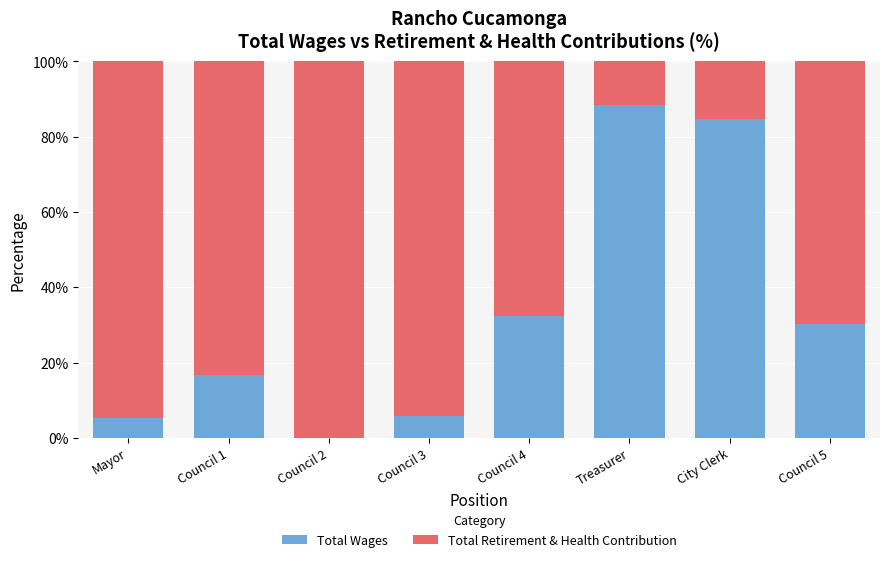

Is it true that Total Wages equals 84.6 at City Clerk?

True